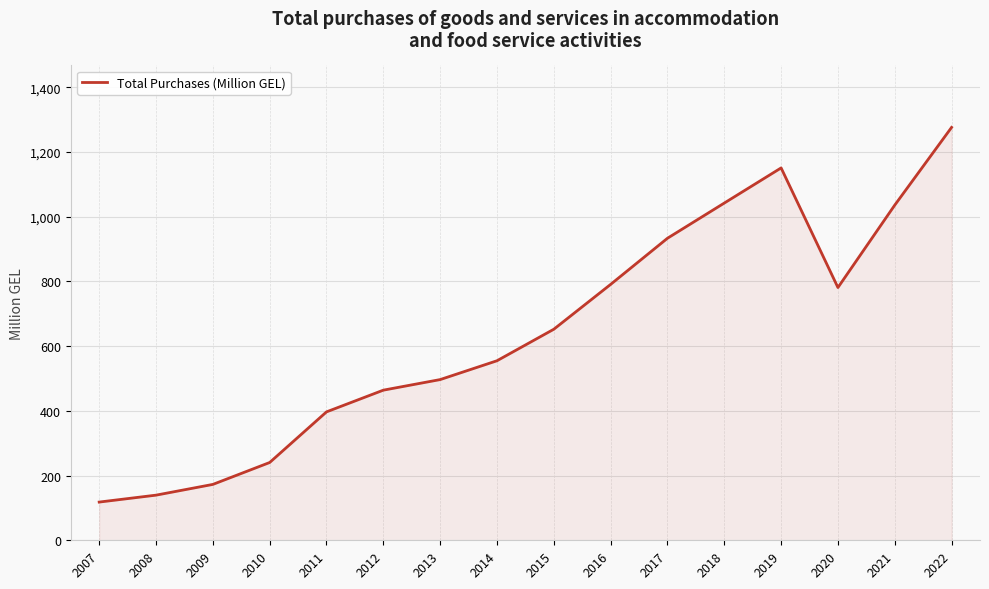

What is the minimum value shown in the chart?

118.1